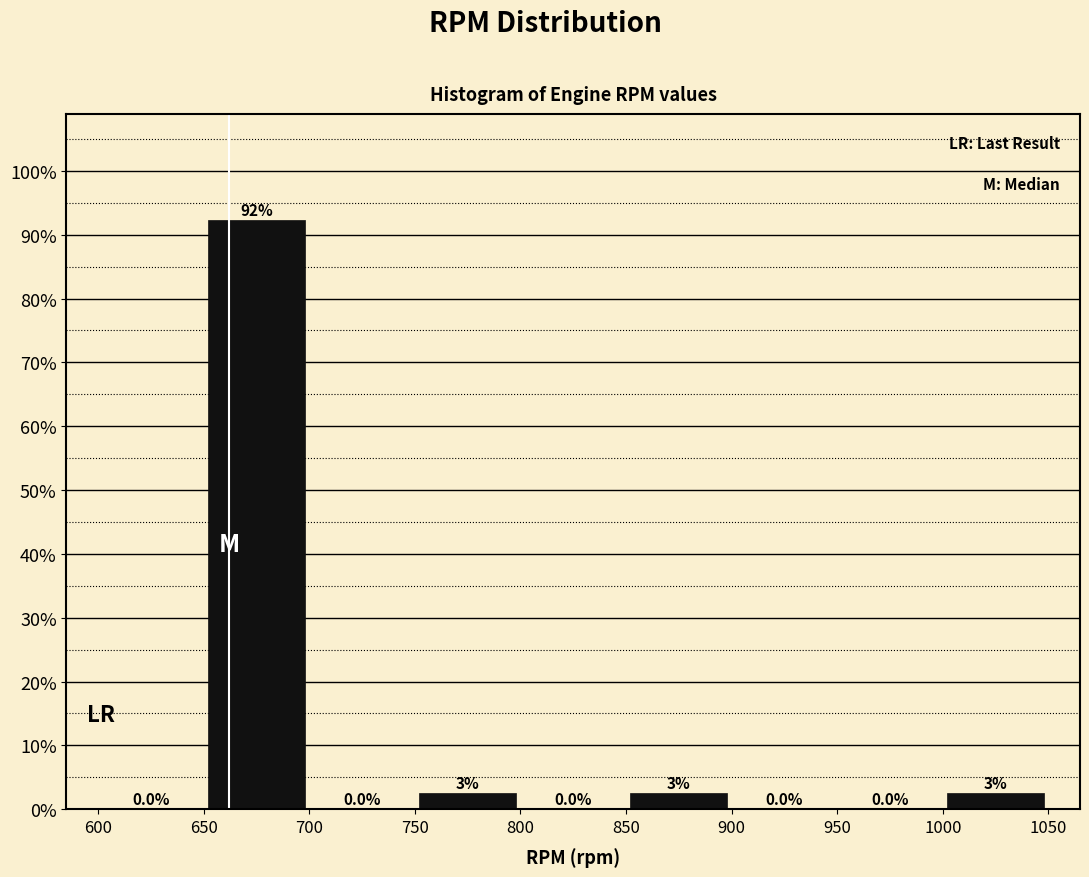

Over which range of the x-axis is the bar tallest?

650 to 700